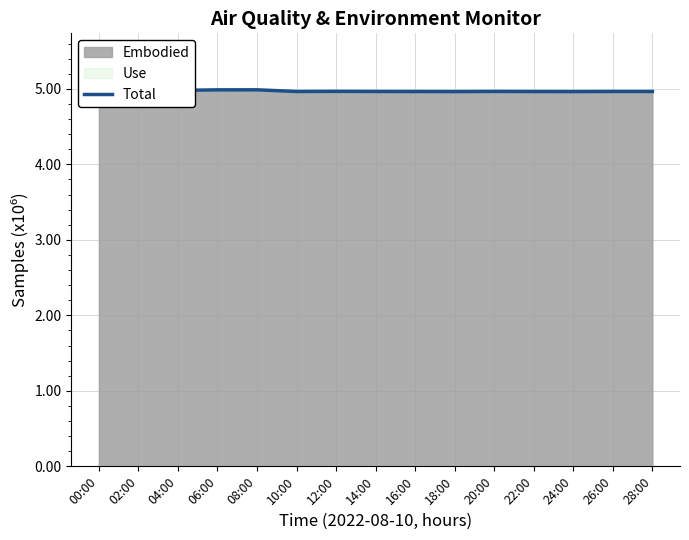

List the labels in order of value, largest first.

08:00, 06:00, 04:00, 02:00, 12:00, 20:00, 28:00, 26:00, 14:00, 10:00, 16:00, 22:00, 24:00, 18:00, 00:00